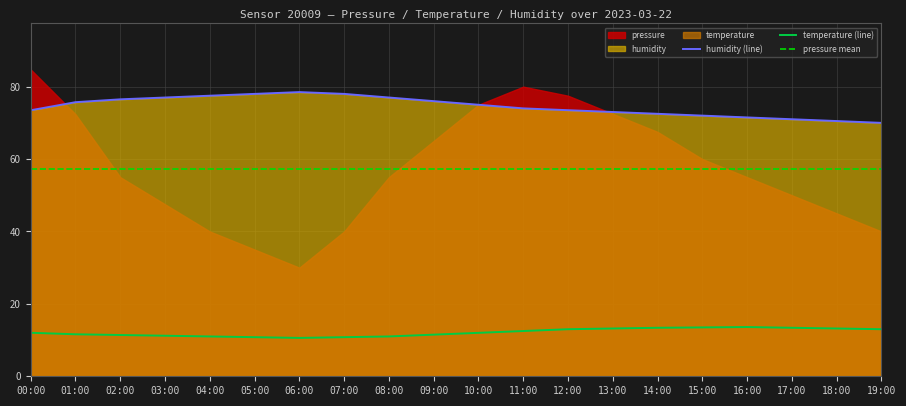

What is the difference between the second highest and second lowest values in the humidity (line) series?

7.5